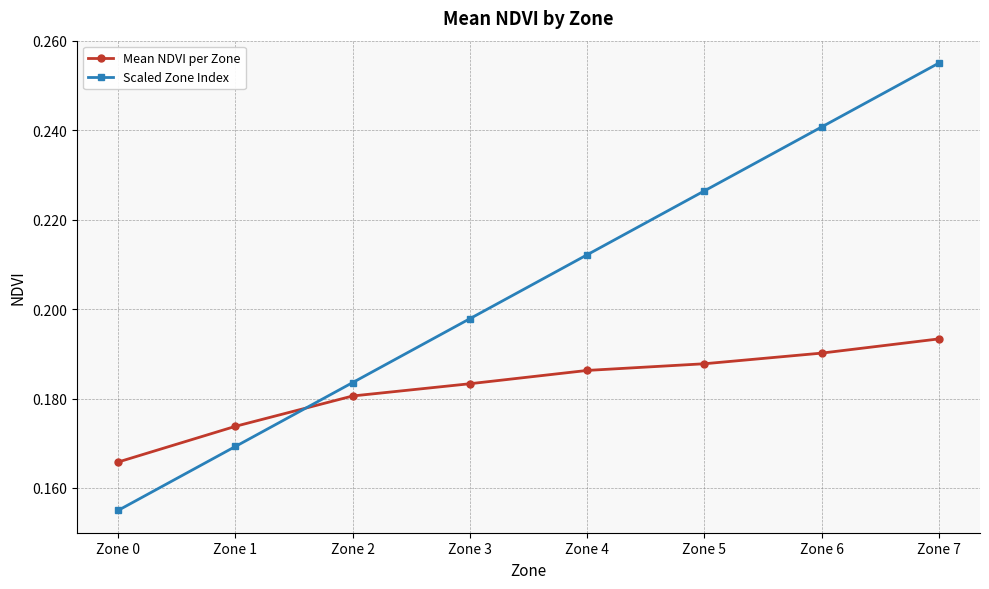

What are all the series names shown in the legend?

Mean NDVI per Zone, Scaled Zone Index